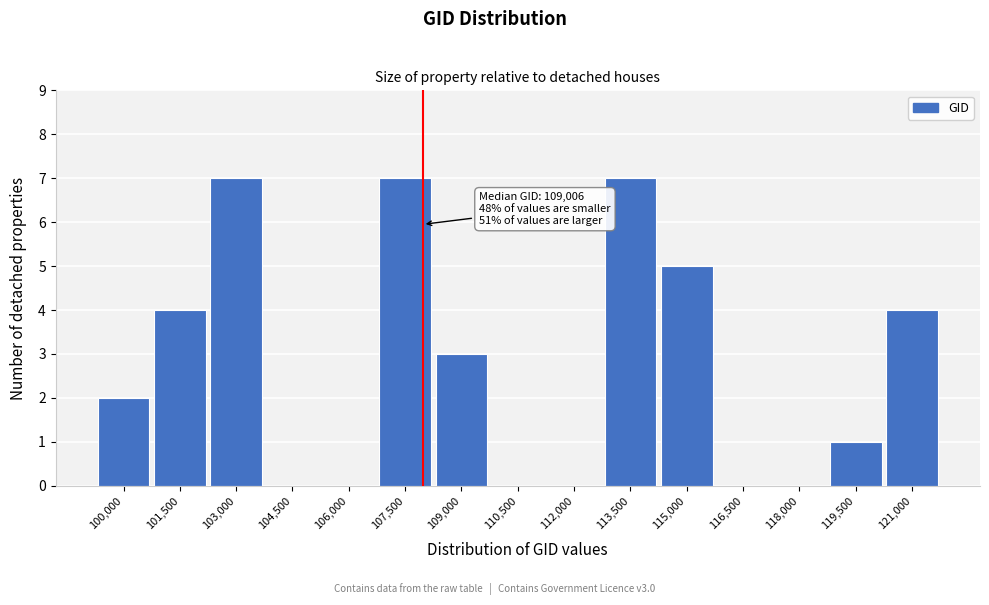

Reading left to right, transcribe all the data shown in this chart.

100,000=2	101,500=4	103,000=7	104,500=0	106,000=0	107,500=7	109,000=3	110,500=0	112,000=0	113,500=7	115,000=5	116,500=0	118,000=0	119,500=1	121,000=4